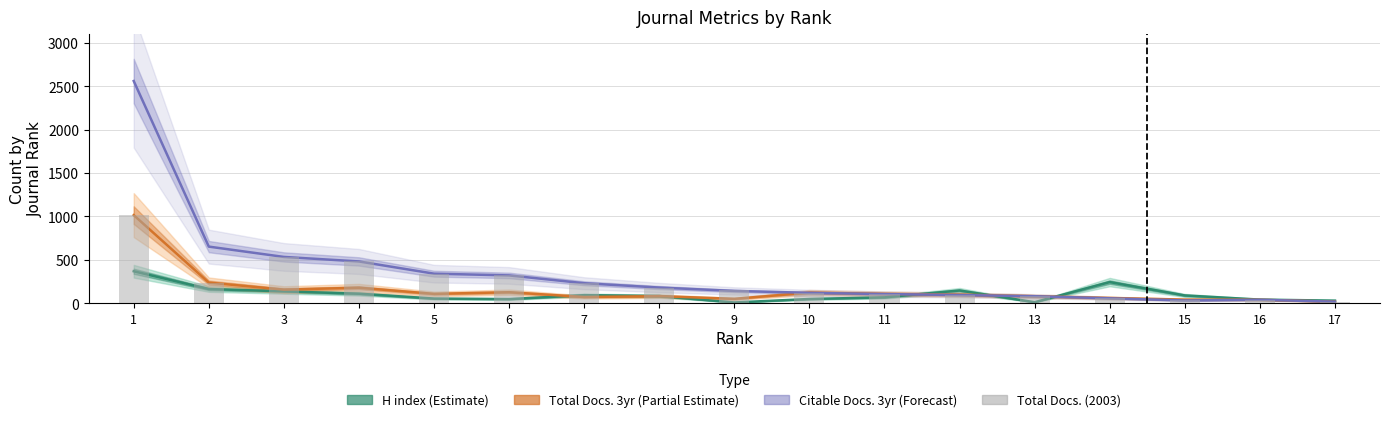

At which label does Total Docs. (2003) reach its minimum?

17